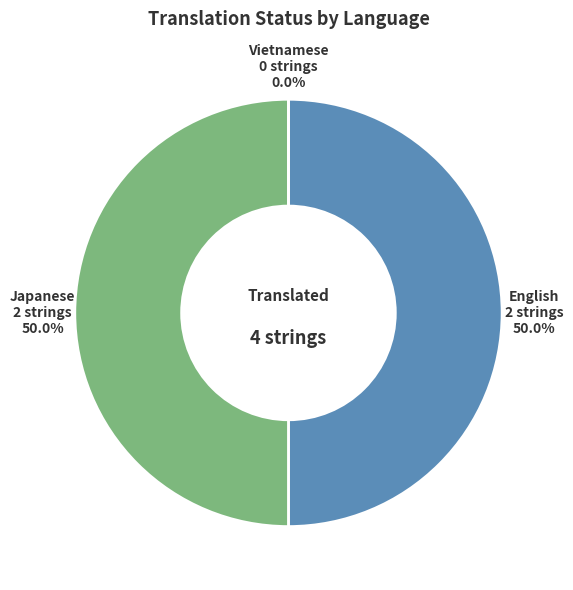

To the nearest percent, what is the average slice percentage?

33%